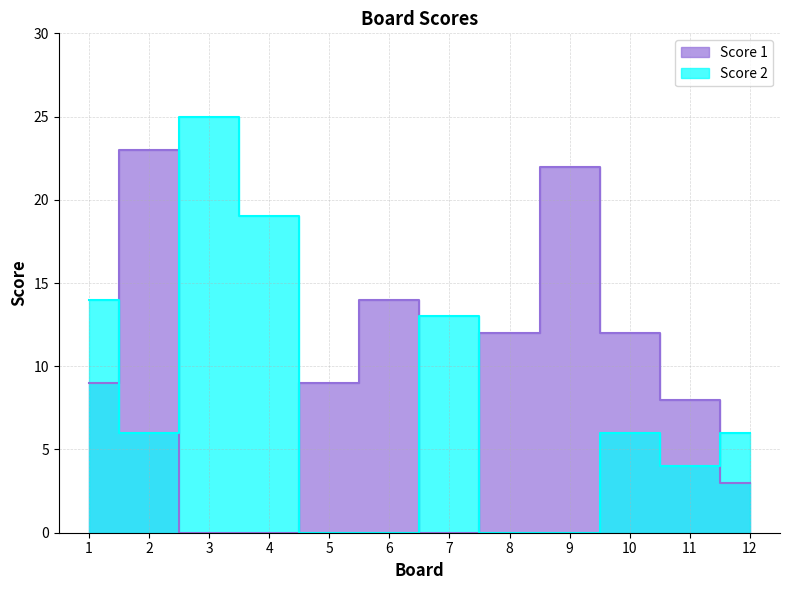

Which series ends up on top after the final intersection of Score 1 and Score 2?

Score 2